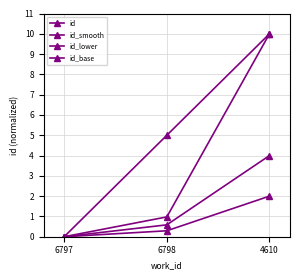

Count the number of categories in the chart.

3